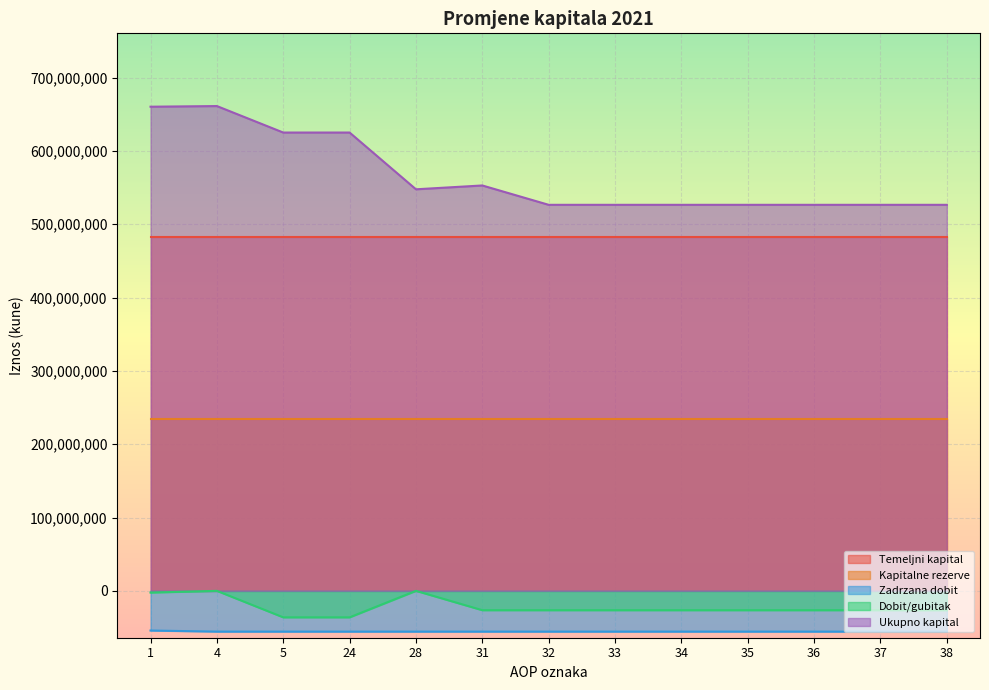

Which label corresponds to the smallest value in the chart?

4